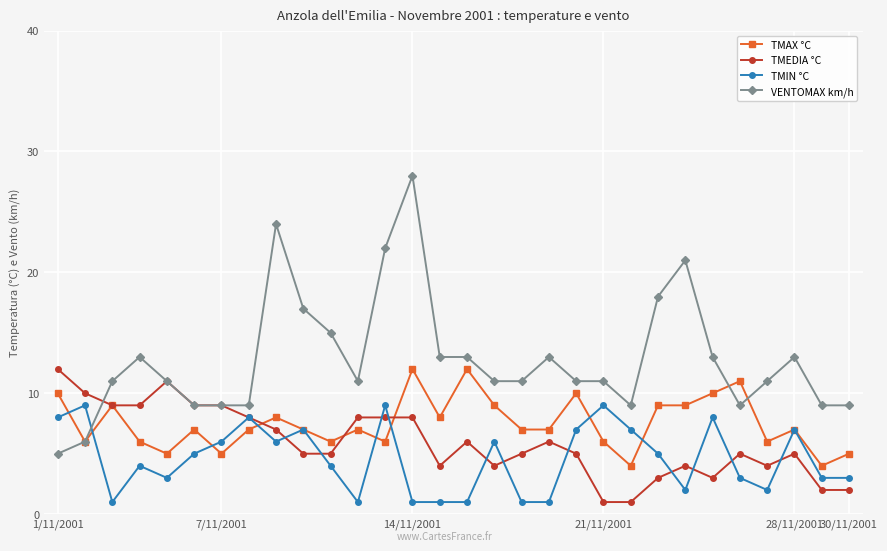

What are all the series names shown in the legend?

TMAX °C, TMEDIA °C, TMIN °C, VENTOMAX km/h